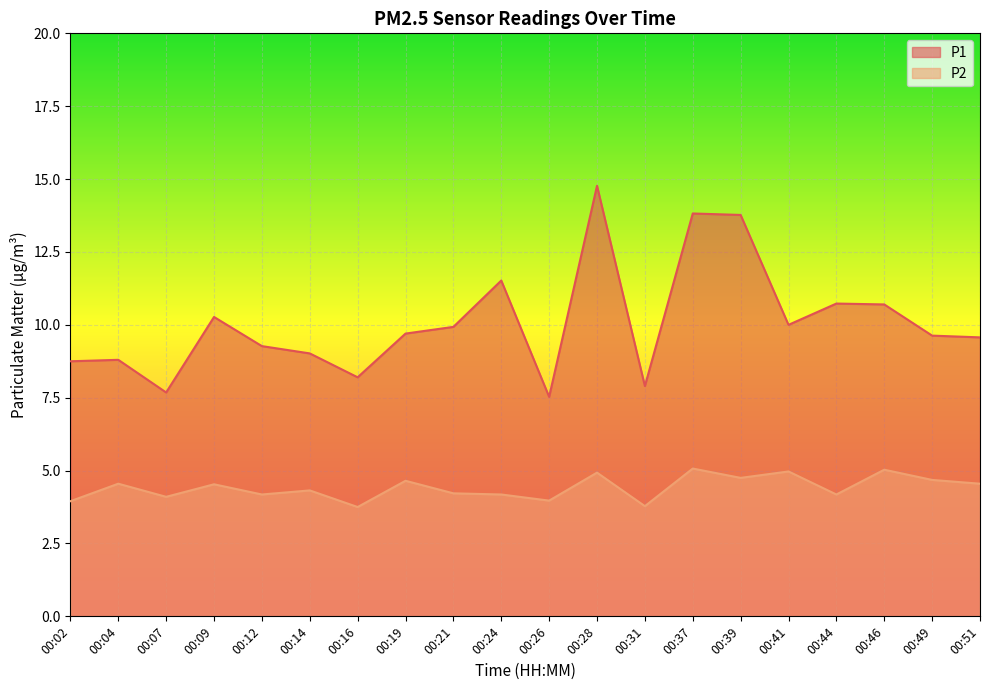

How many lines are shown in the chart?

2